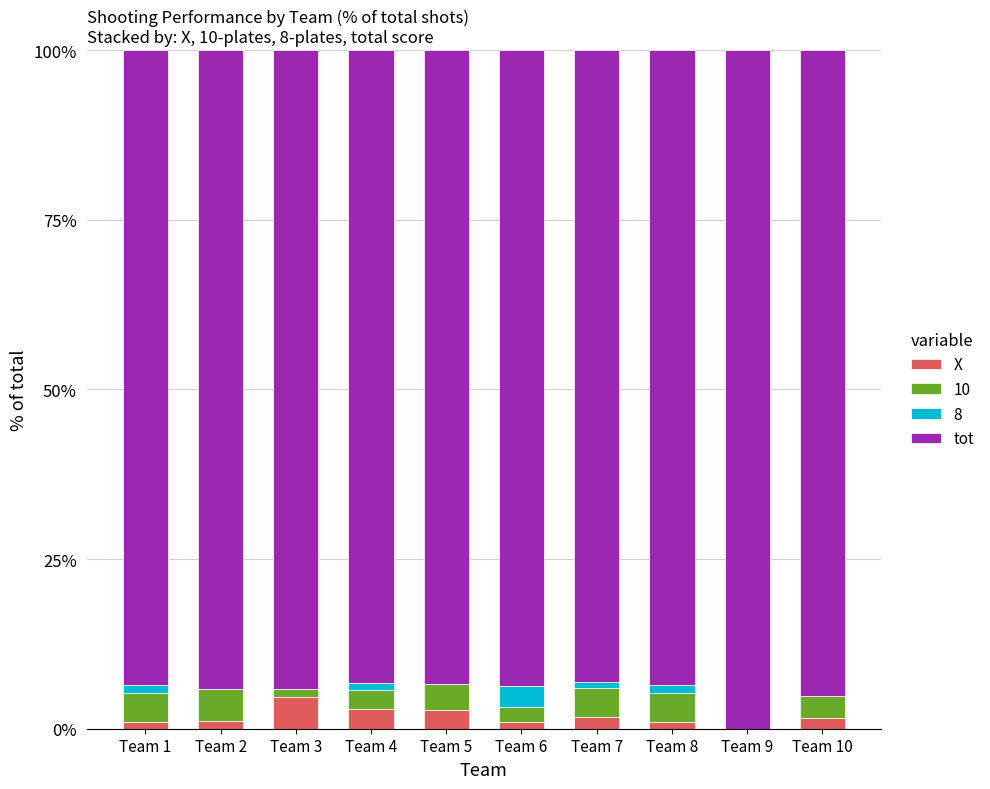

What is the maximum value for X?

4.7